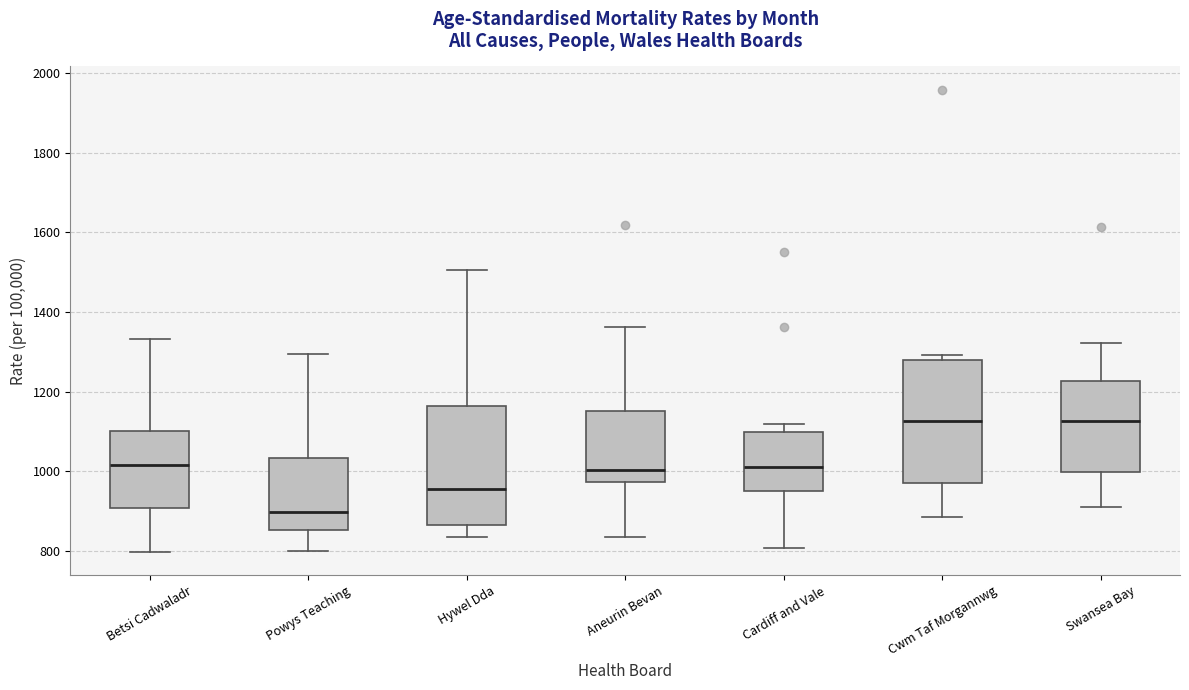

Where does the lower whisker of the box for Betsi Cadwaladr end on the y-axis? The values are not printed on the chart, so give them approximately, as read against the axis.

800